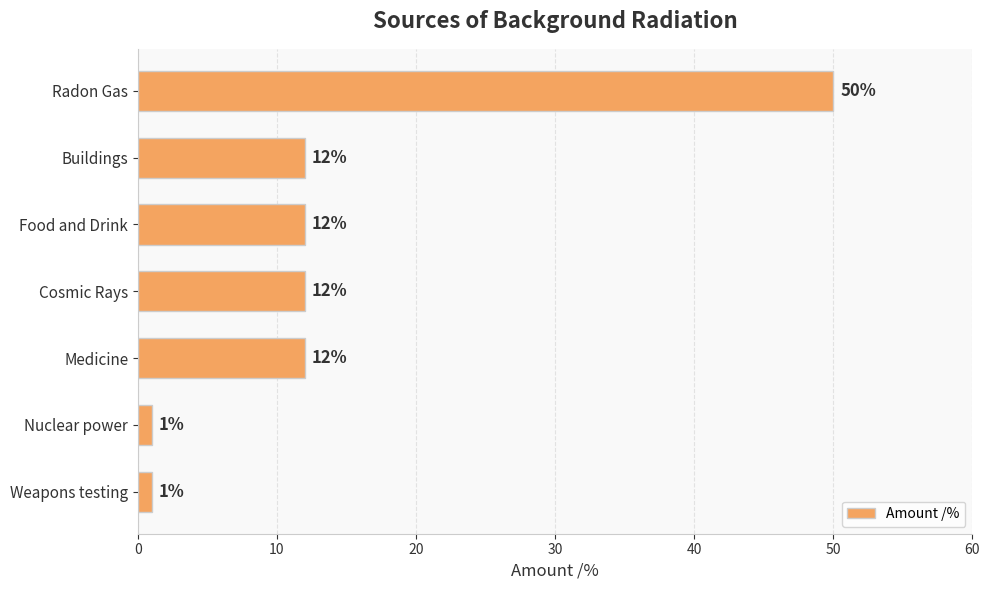

True or false: the data shows 1 at Nuclear power.

True